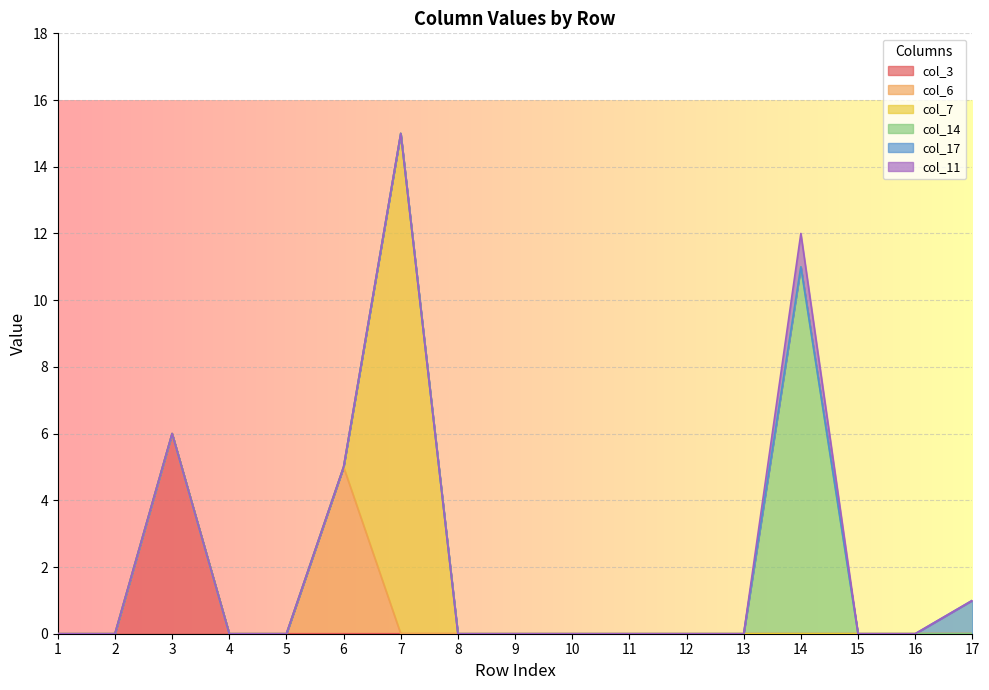

Where is the first local maximum for col_6?

6